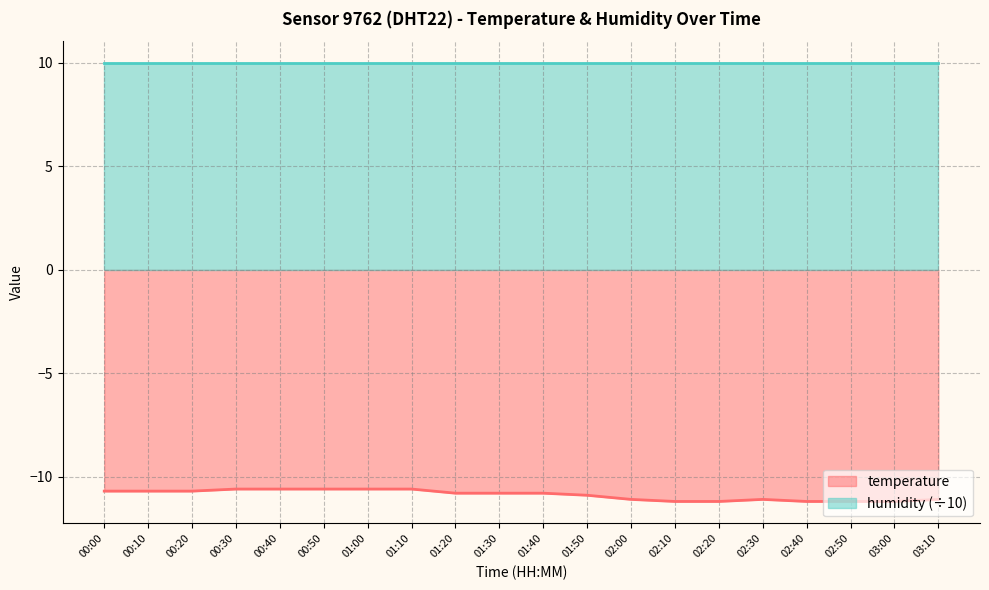

How many series are shown in this chart?

2